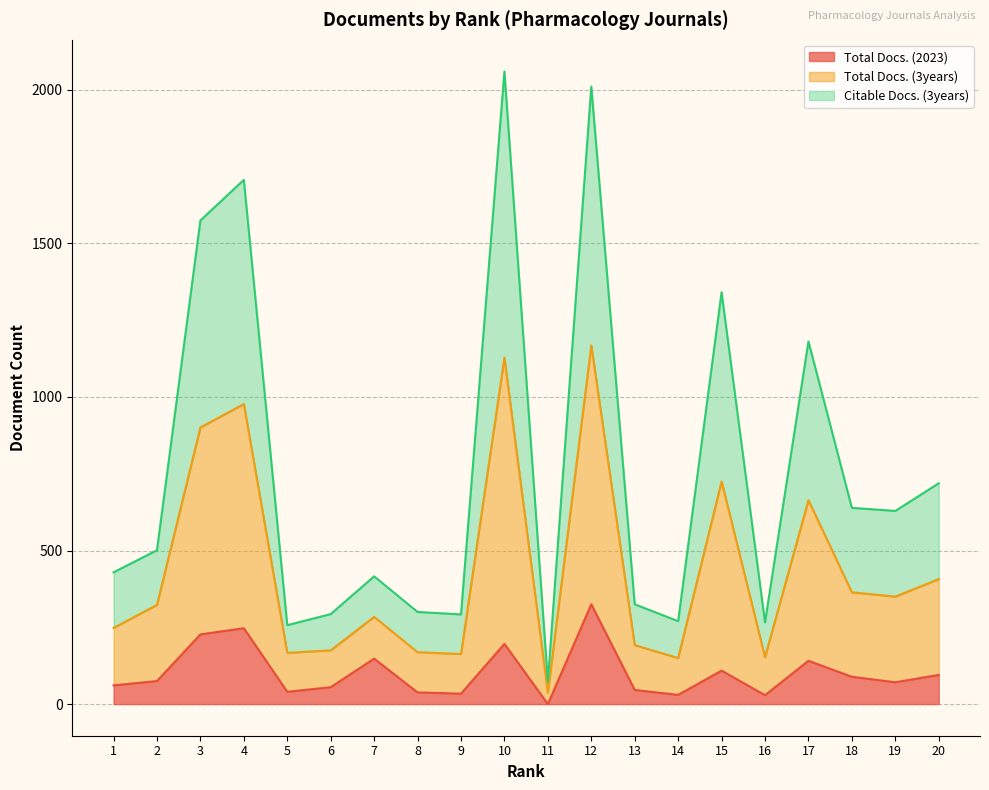

Is the value of Total Docs. (3years) at 12 greater than the value of Total Docs. (2023) at 20?

Yes